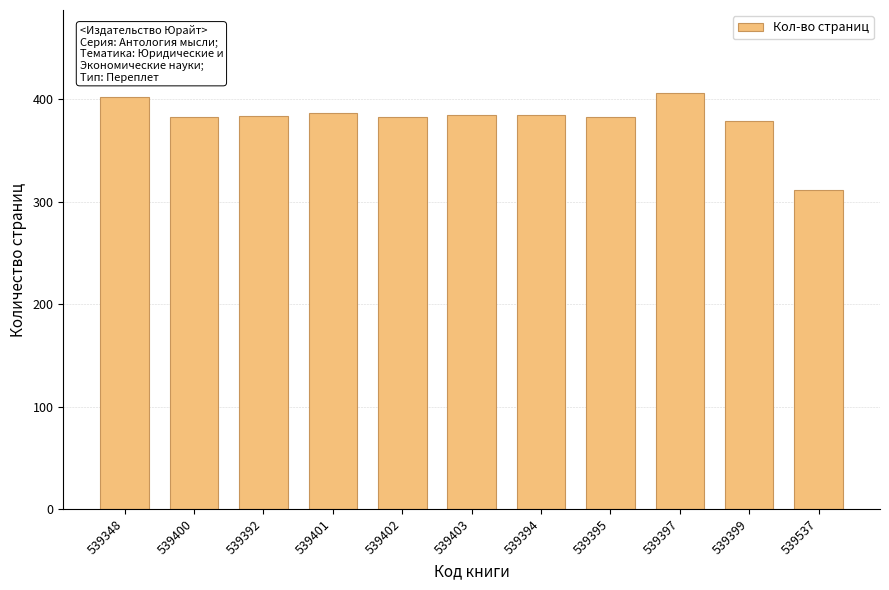

How many distinct data groups are displayed?

1